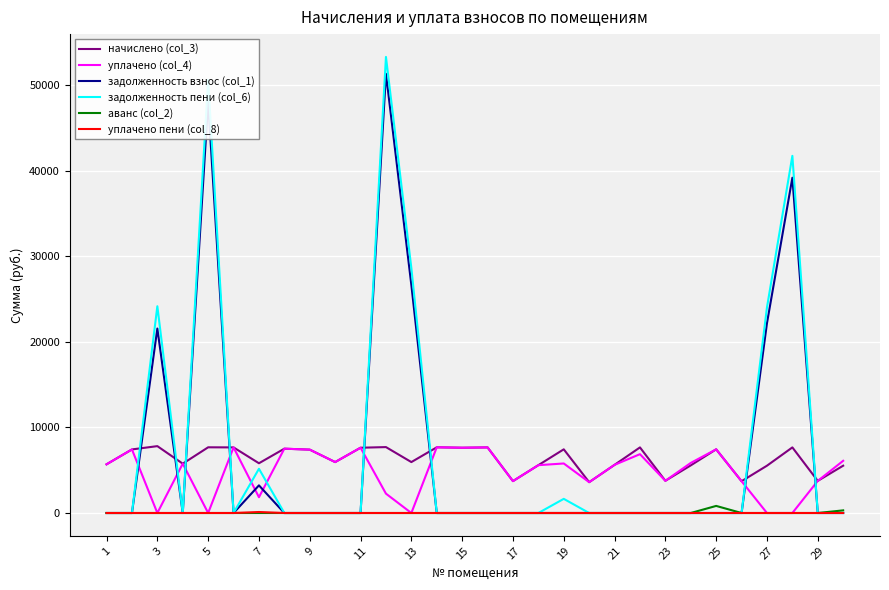

Which series has the largest range (max minus min)?

задолженность пени (col_6)